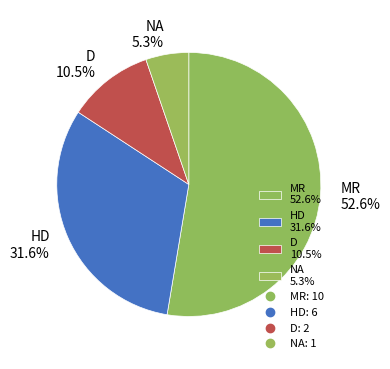

What percentage is the MR slice, to the nearest percent?

53%